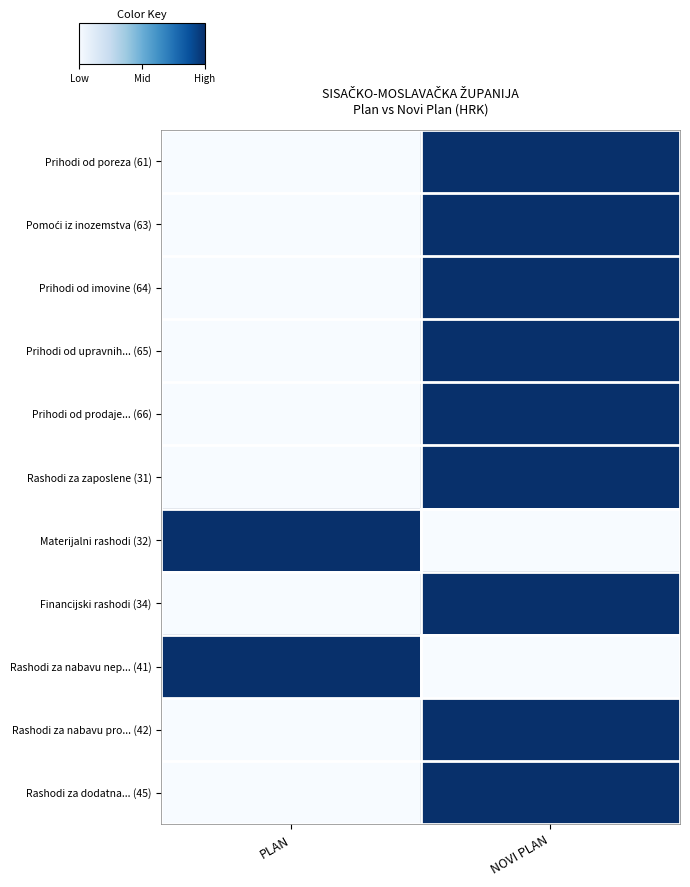

At which category is the sum across all series the highest?

NOVI PLAN